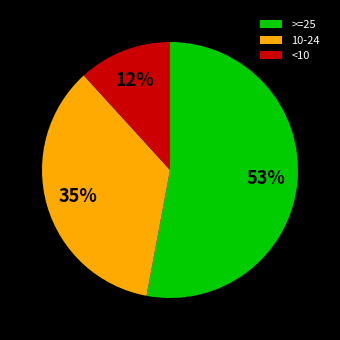

Which category has the biggest portion of the pie?

>=25